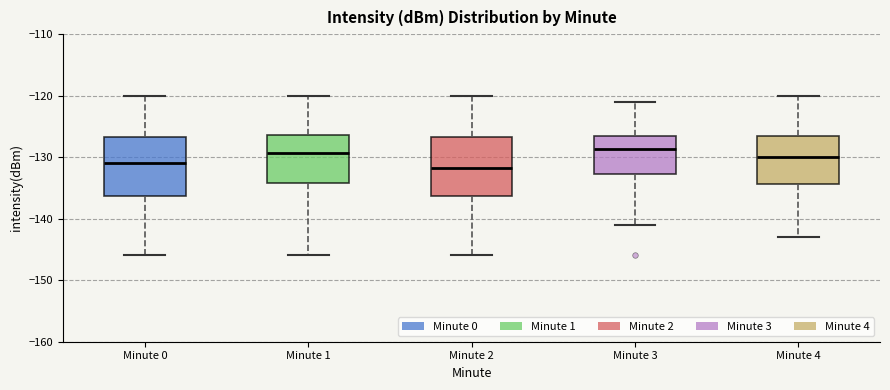

Where is the upper edge of the box for Minute 4 on the y-axis? The values are not printed on the chart, so give them approximately, as read against the axis.

-126